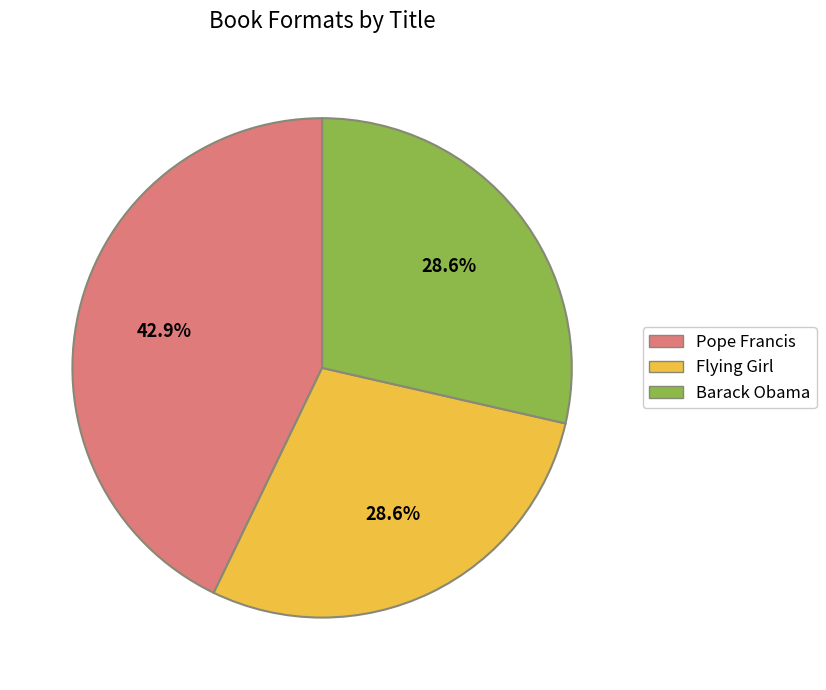

To the nearest percent, what portion does Flying Girl represent?

29%